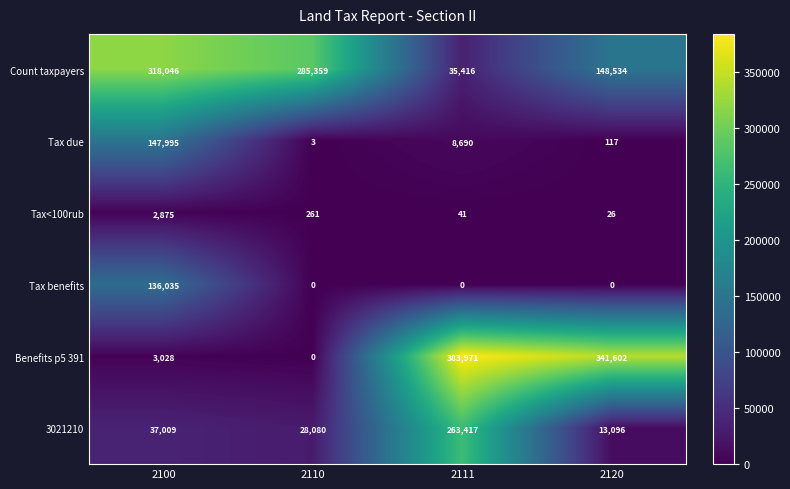

What is the total value across all series at 2111?

691535